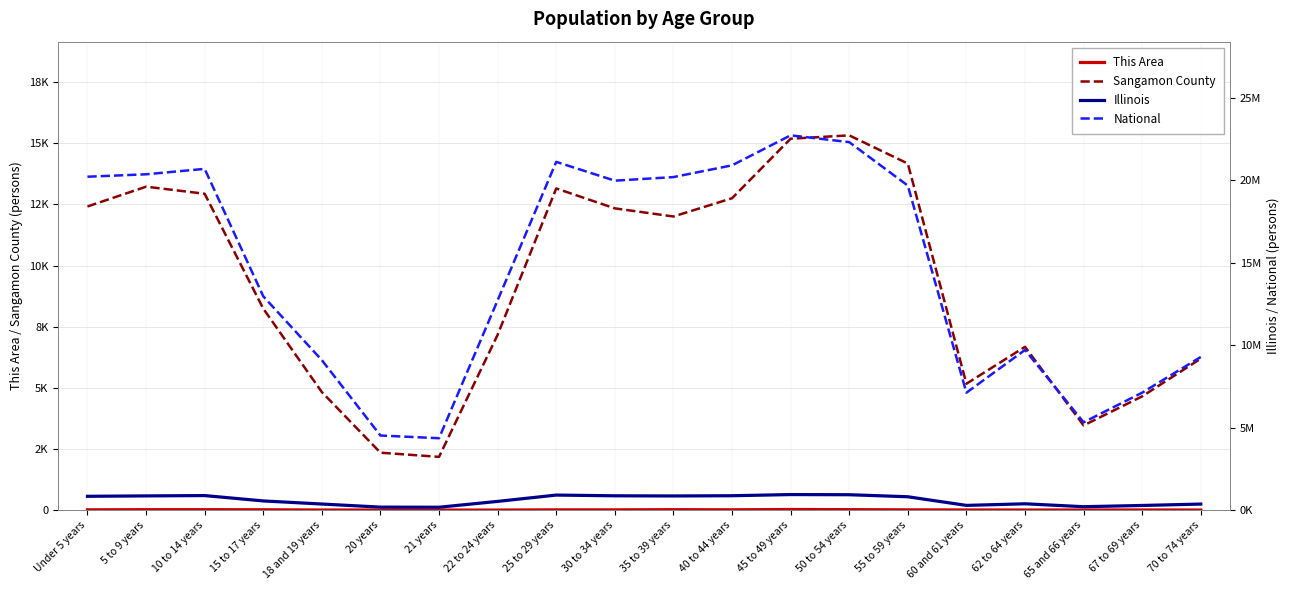

The value of This Area at 40 to 44 years is 12. True or false?

True